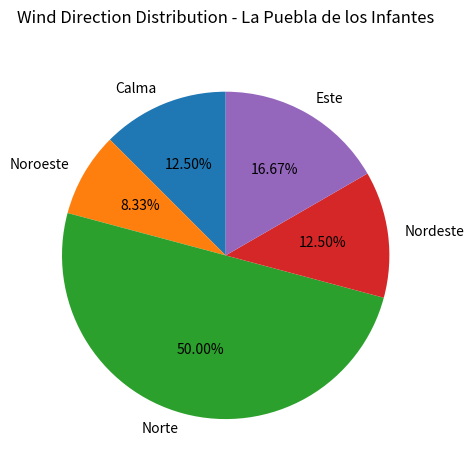

What is the total percentage of Nordeste and Calma?

25.0%